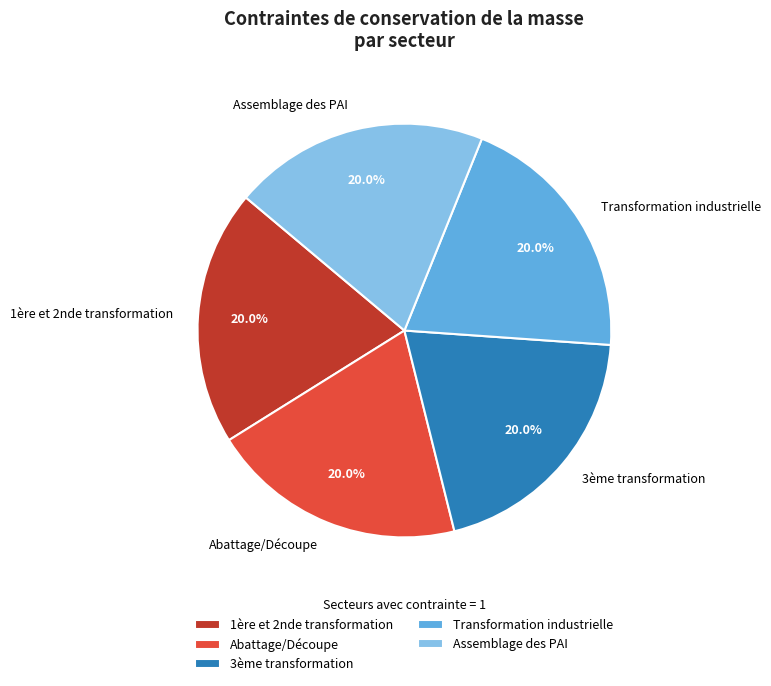

The Transformation industrielle slice represents 20% of the pie. True or false?

True